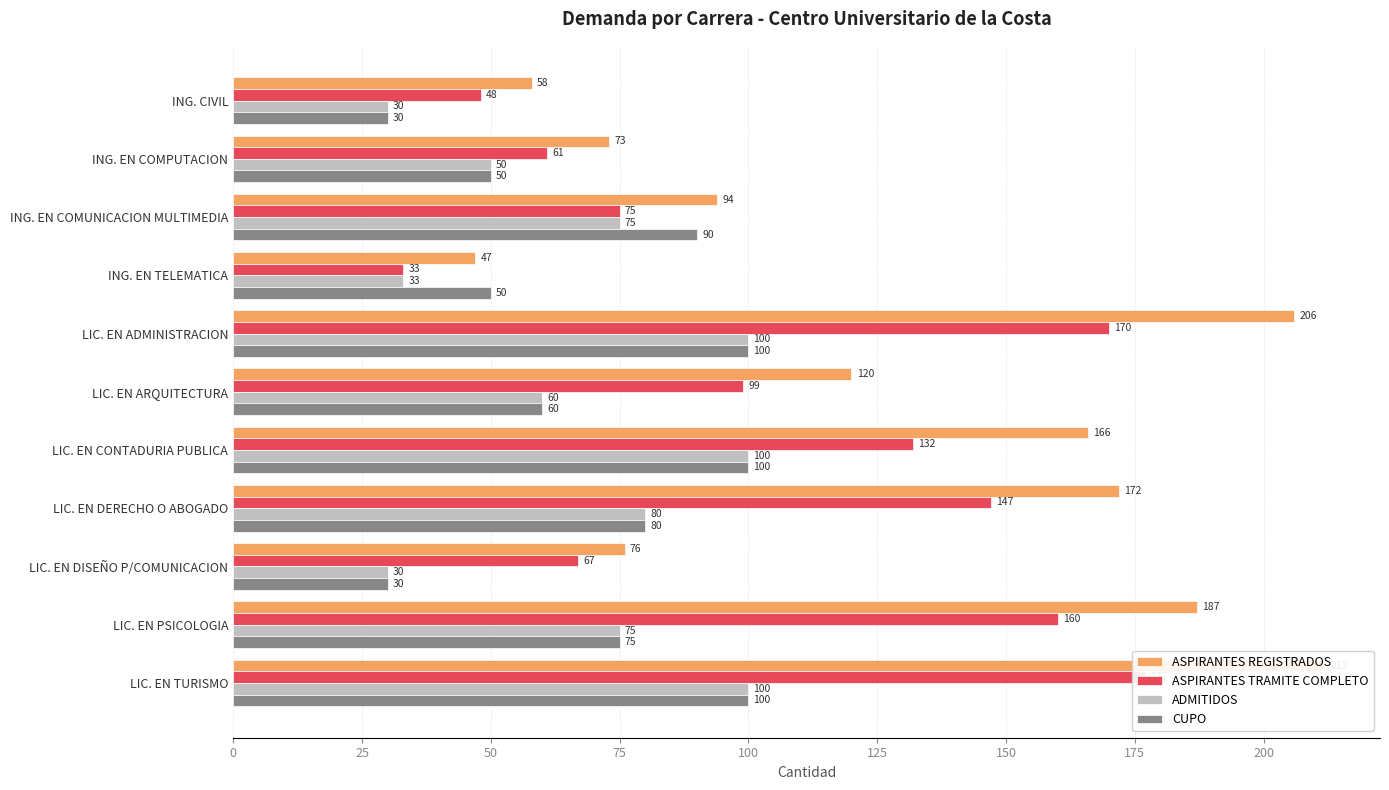

What position from the right is LIC. EN ADMINISTRACION?

7